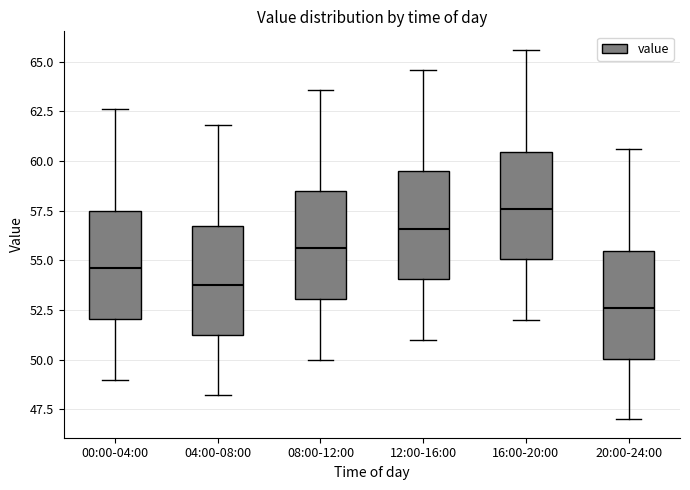

Where is the lower edge of the box for 16:00-20:00 on the y-axis? The values are not printed on the chart, so give them approximately, as read against the axis.

55.0